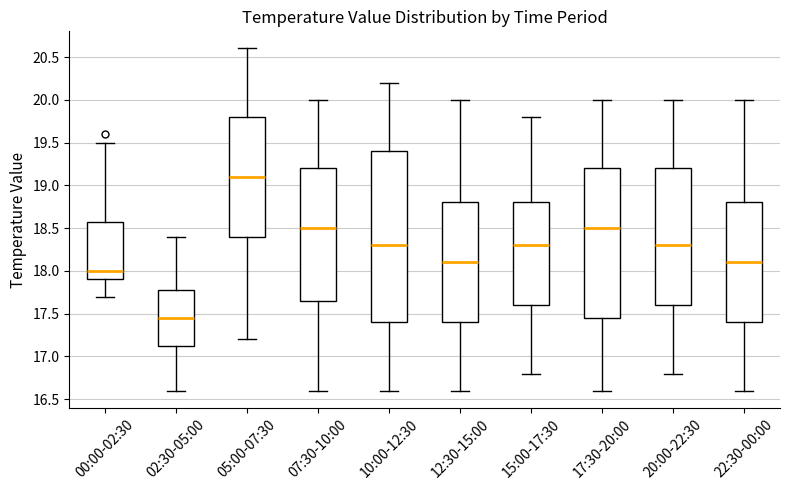

Reading left to right, transcribe this box plot: for each box, give where its median line is, the range the box spans, and where its two whiskers end, as read against the y-axis. The values are not printed on the chart, so give them approximately, as read against the axis.

00:00-02:30: median 18.00, box 17.90 to 18.60, whiskers 17.70 to 19.50
02:30-05:00: median 17.45, box 17.15 to 17.80, whiskers 16.60 to 18.40
05:00-07:30: median 19.10, box 18.40 to 19.80, whiskers 17.20 to 20.60
07:30-10:00: median 18.50, box 17.65 to 19.20, whiskers 16.60 to 20.00
10:00-12:30: median 18.30, box 17.40 to 19.40, whiskers 16.60 to 20.20
12:30-15:00: median 18.10, box 17.40 to 18.80, whiskers 16.60 to 20.00
15:00-17:30: median 18.30, box 17.60 to 18.80, whiskers 16.80 to 19.80
17:30-20:00: median 18.50, box 17.45 to 19.20, whiskers 16.60 to 20.00
20:00-22:30: median 18.30, box 17.60 to 19.20, whiskers 16.80 to 20.00
22:30-00:00: median 18.10, box 17.40 to 18.80, whiskers 16.60 to 20.00